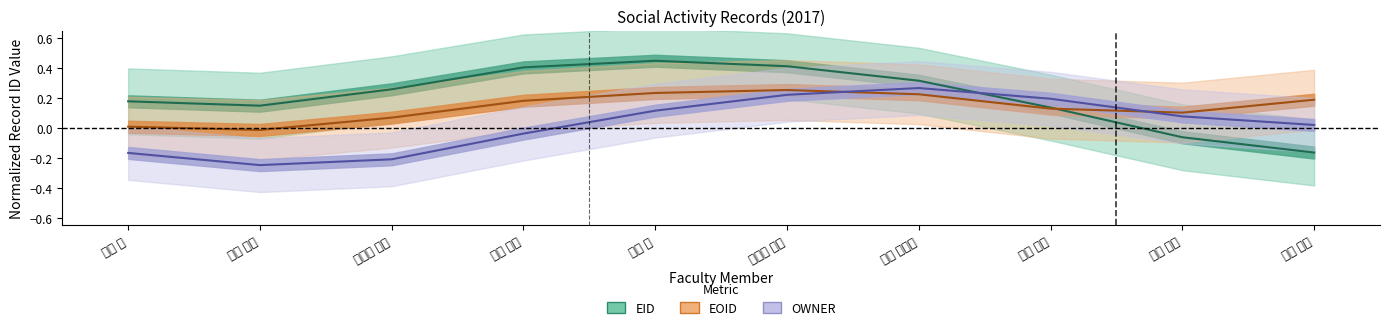

Reading right to left, what are all the values shown in this chart?

EID: -0.2	-0.1	0.1	0.3	0.4	0.4	0.4	0.3	0.1	0.2
EOID: 0.2	0.1	0.1	0.2	0.3	0.2	0.2	0.1	-0.0	0.0
OWNER: 0.0	0.1	0.2	0.3	0.2	0.1	-0.0	-0.2	-0.2	-0.2